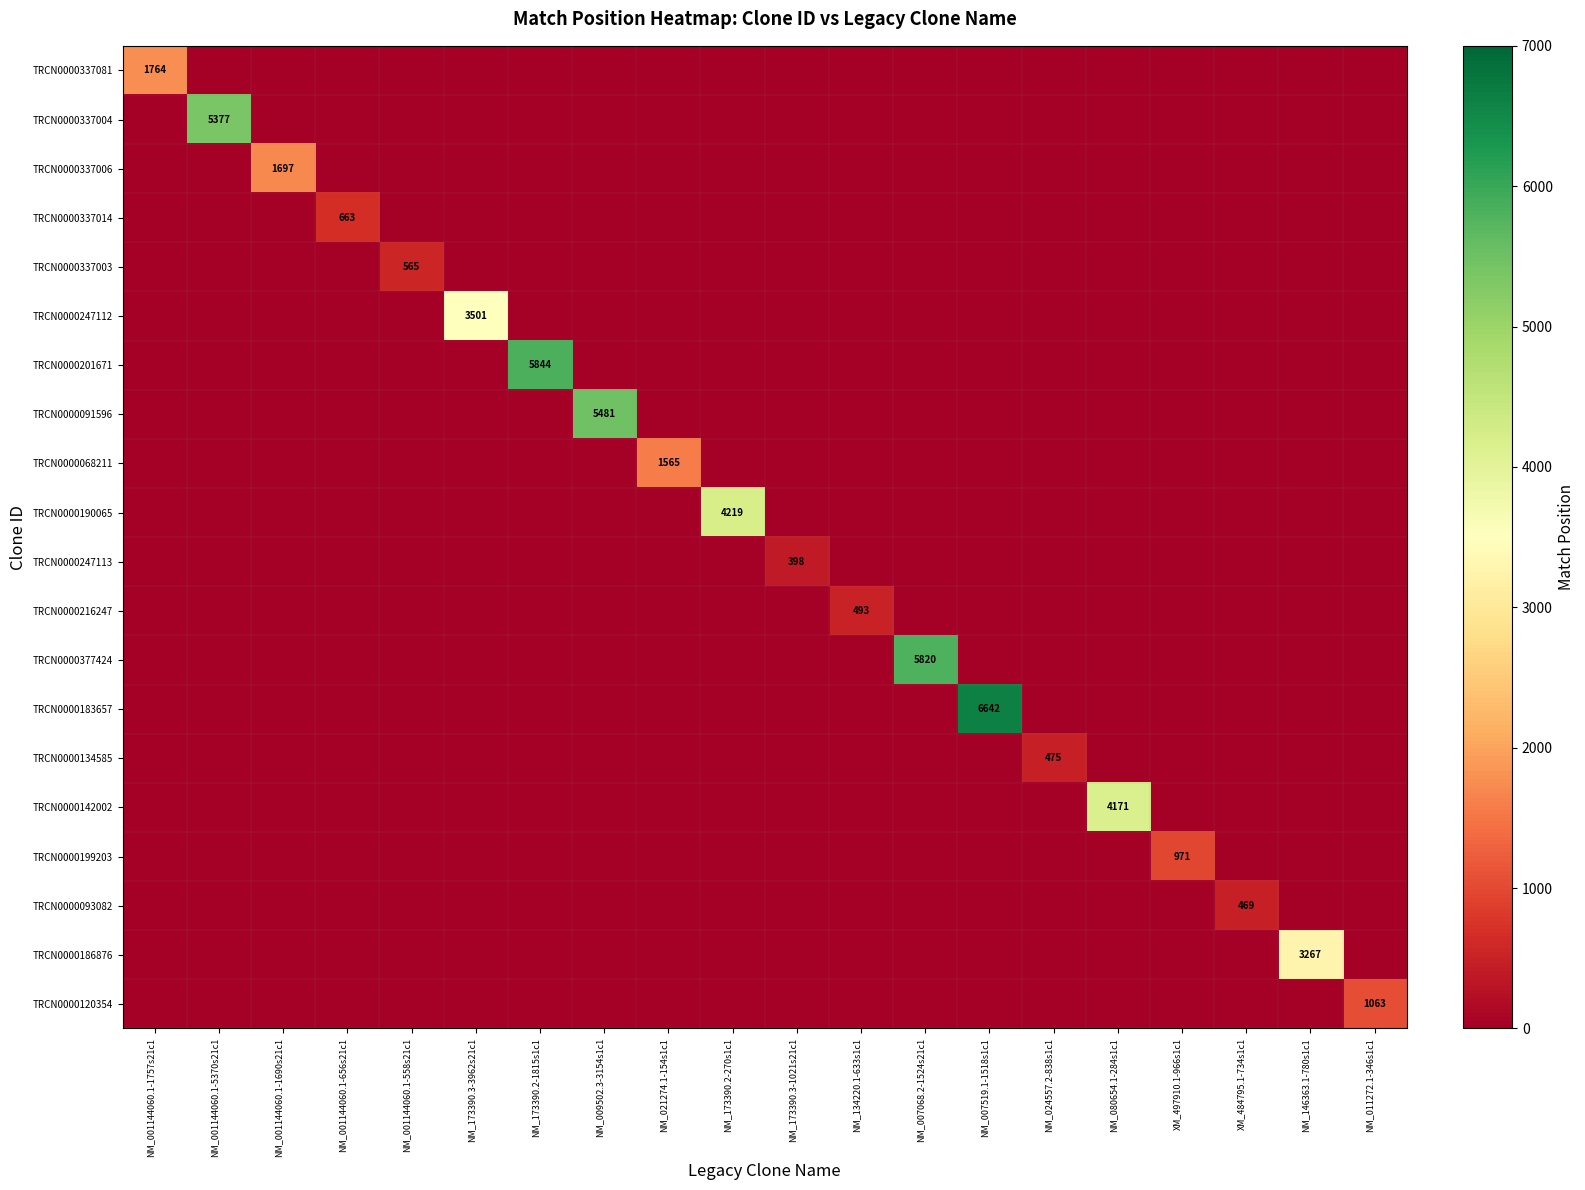

What is the greatest value displayed?

6642